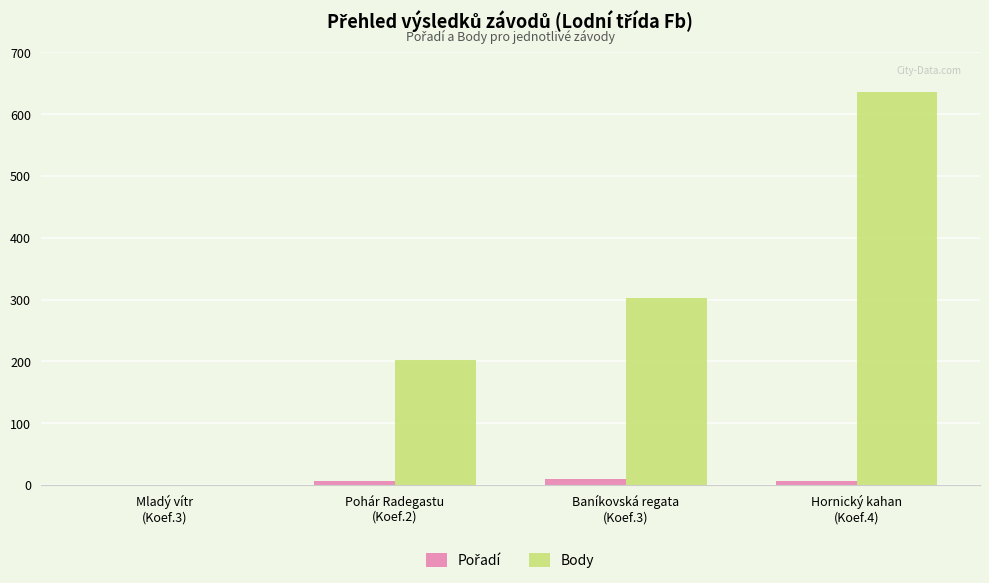

What is the sum of all Body values?

1141